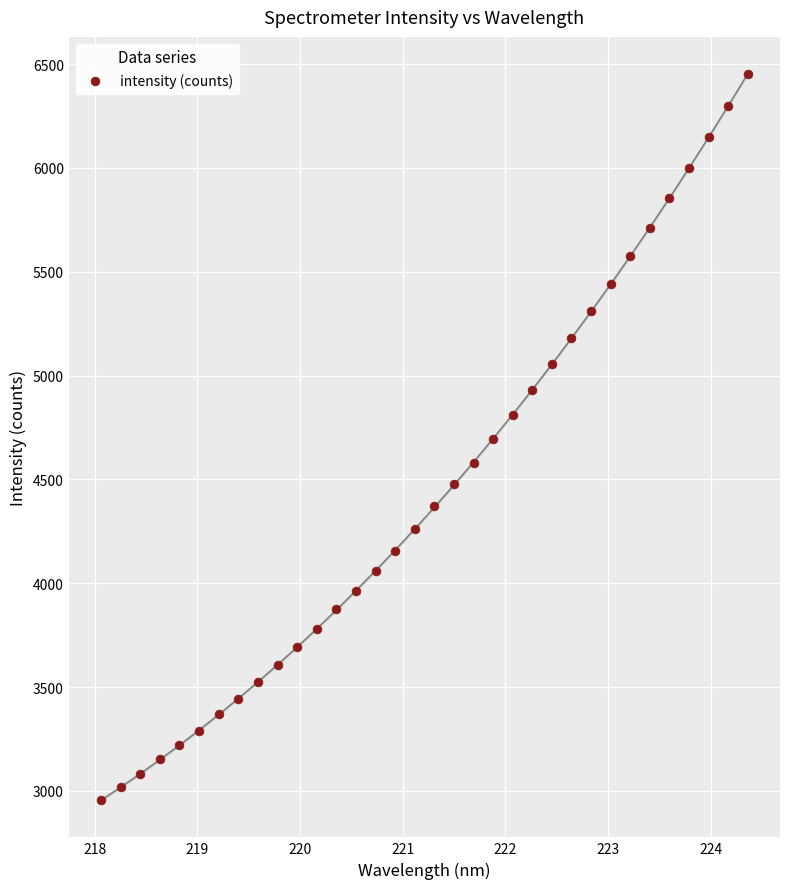

What is the range of X values (max minus min)?

6.3